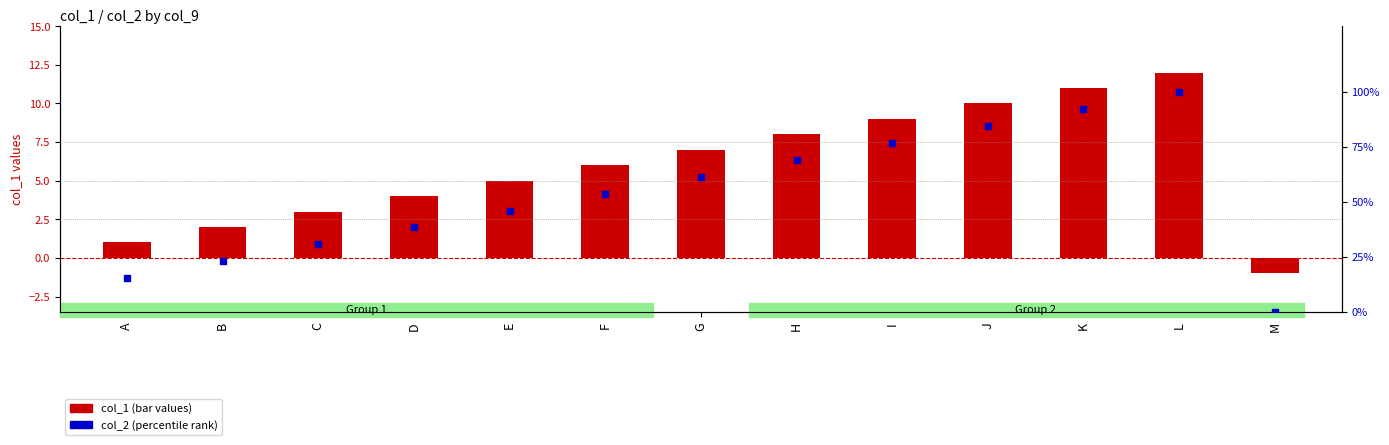

What are all the series names shown in the legend?

col_1 (bar values), col_2 (percentile rank)